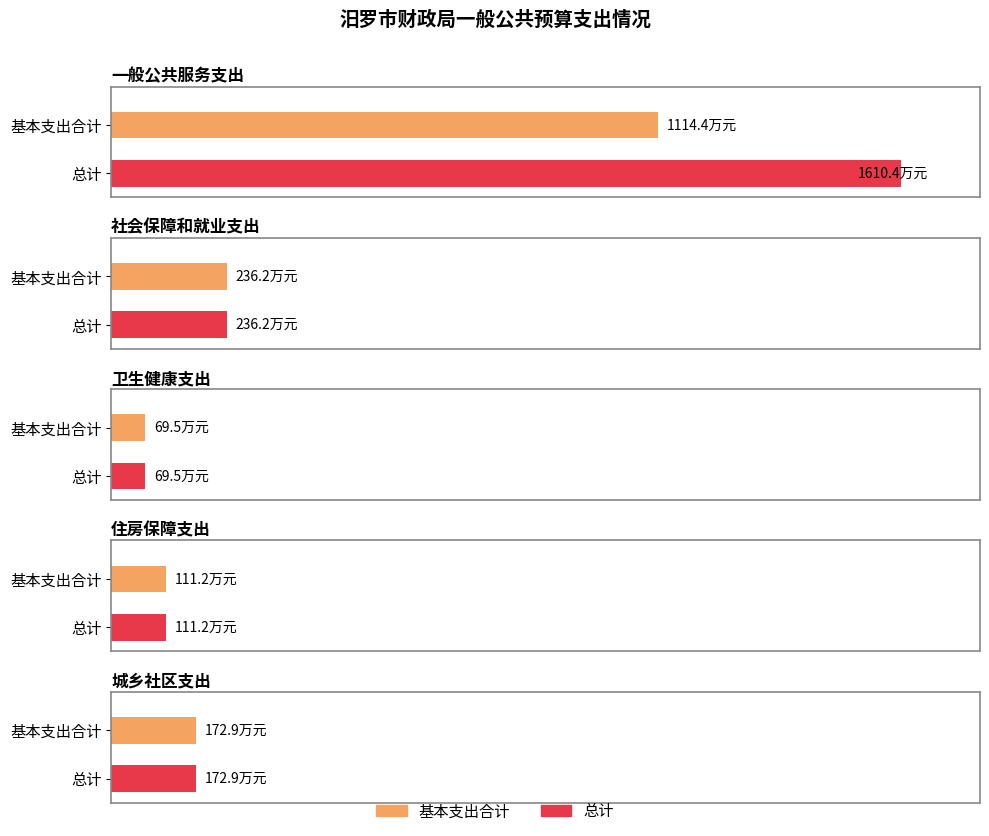

How many data points does each series have?

5